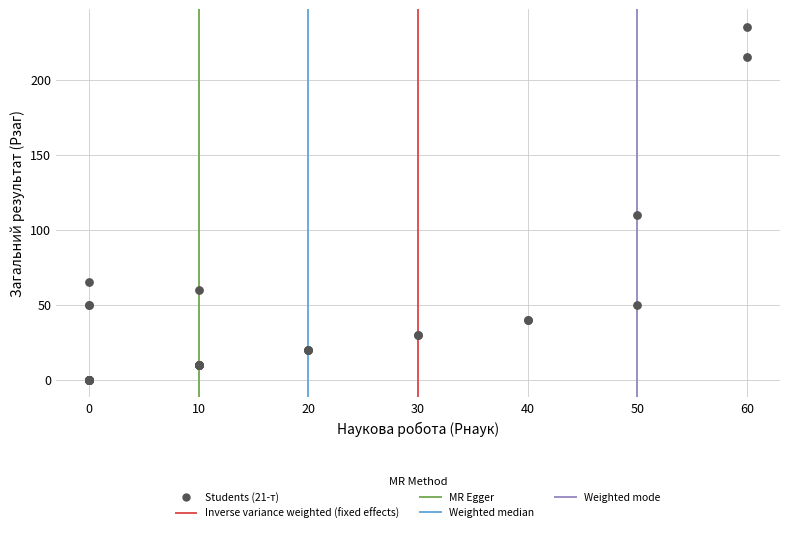

What Y value in the scatter plot is closest to 117?

110